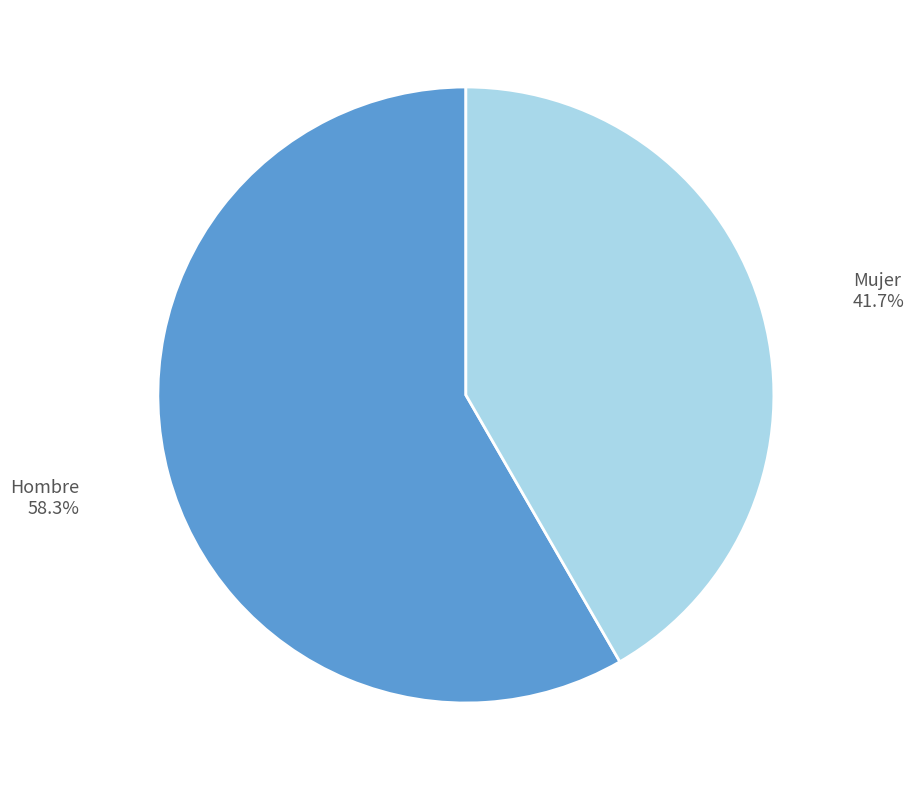

How many slices are in this pie chart?

2